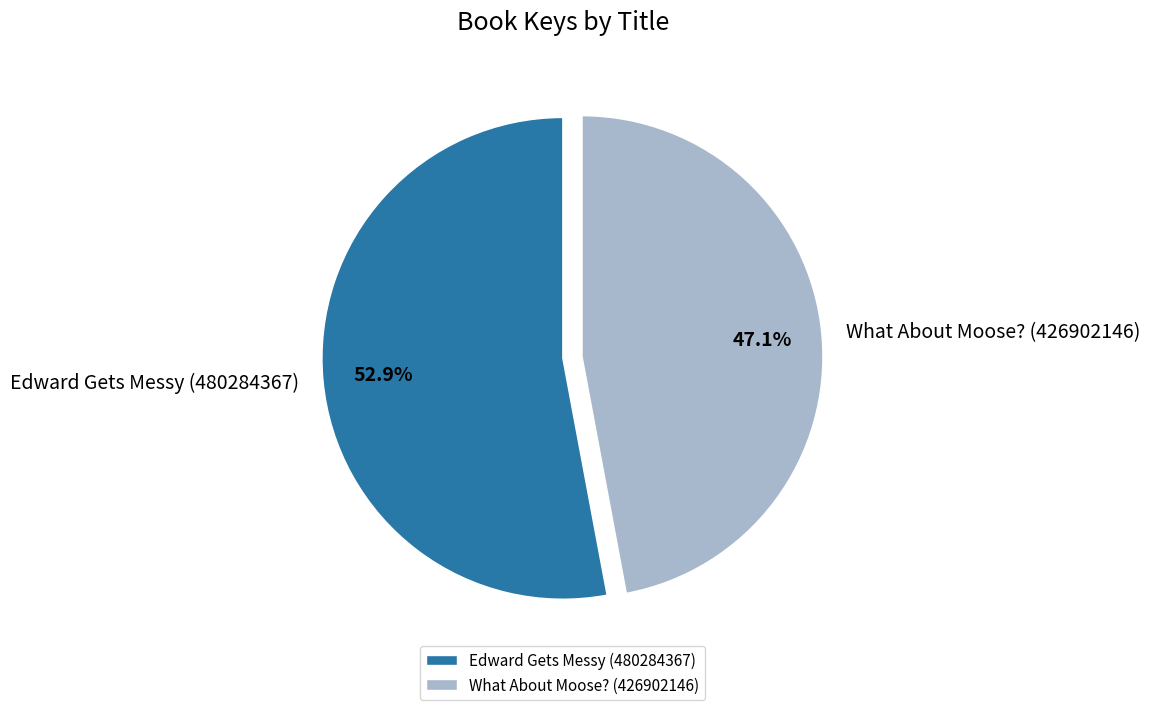

What is the total percentage of Edward Gets Messy (480284367) and What About Moose? (426902146)?

100.0%